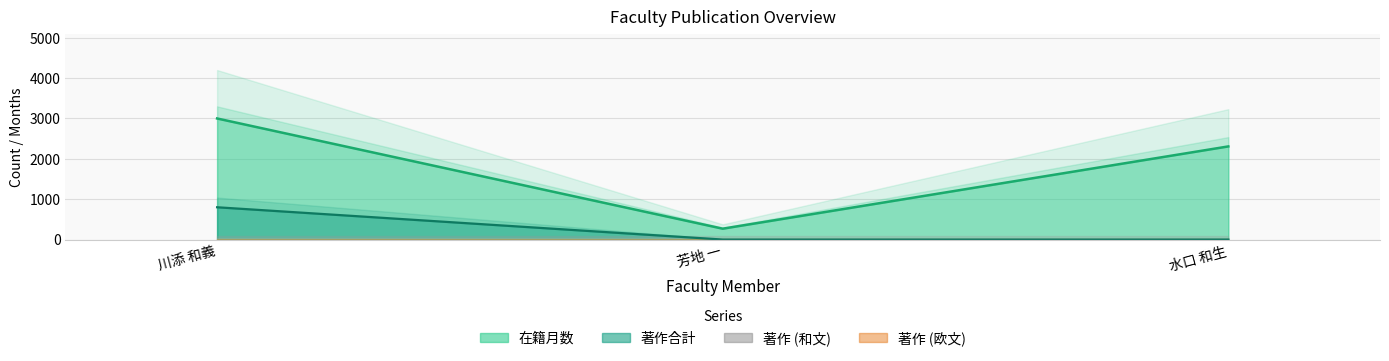

Reading right to left, transcribe all the data shown in this chart.

在籍月数 (line): 水口 和生=2307.7	芳地 一=269.2	川添 和義=3000.0
著作合計 (line): 水口 和生=0.0	芳地 一=0.0	川添 和義=800.0